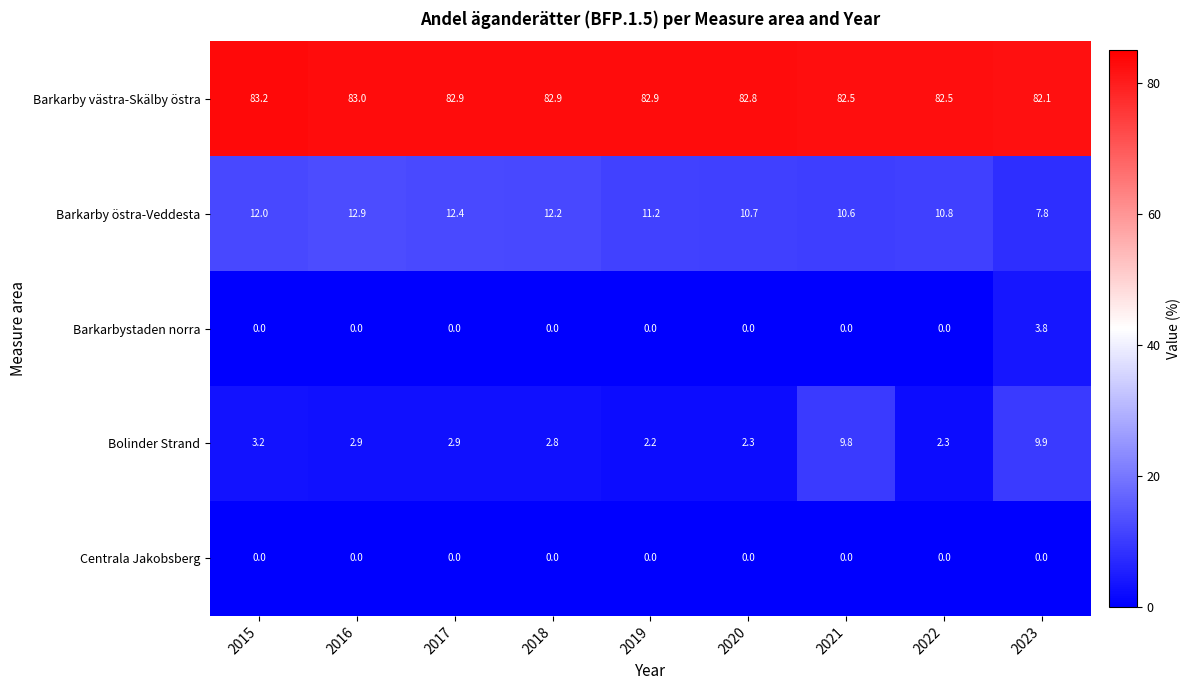

What is the difference between the highest and lowest values at 2016?

83.0